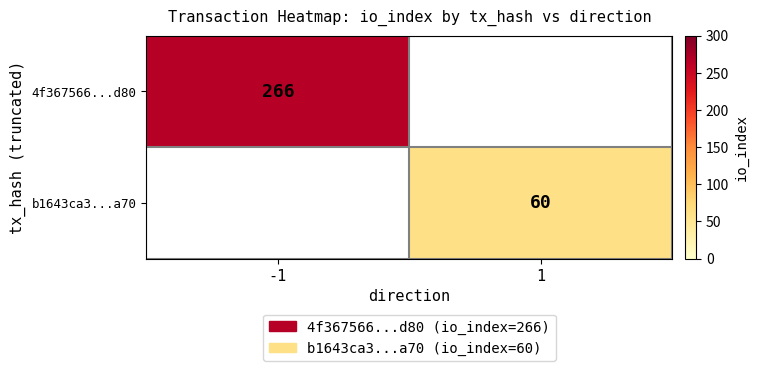

The b1643ca3...a70 series shows 60 at 1. True or false?

True